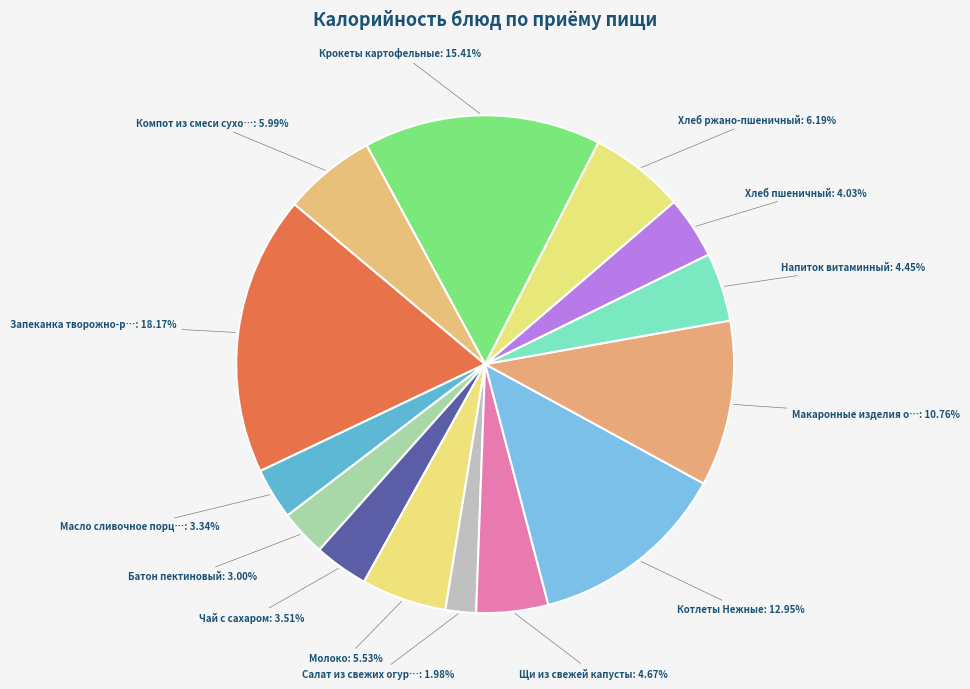

Count the number of slices in the pie.

14